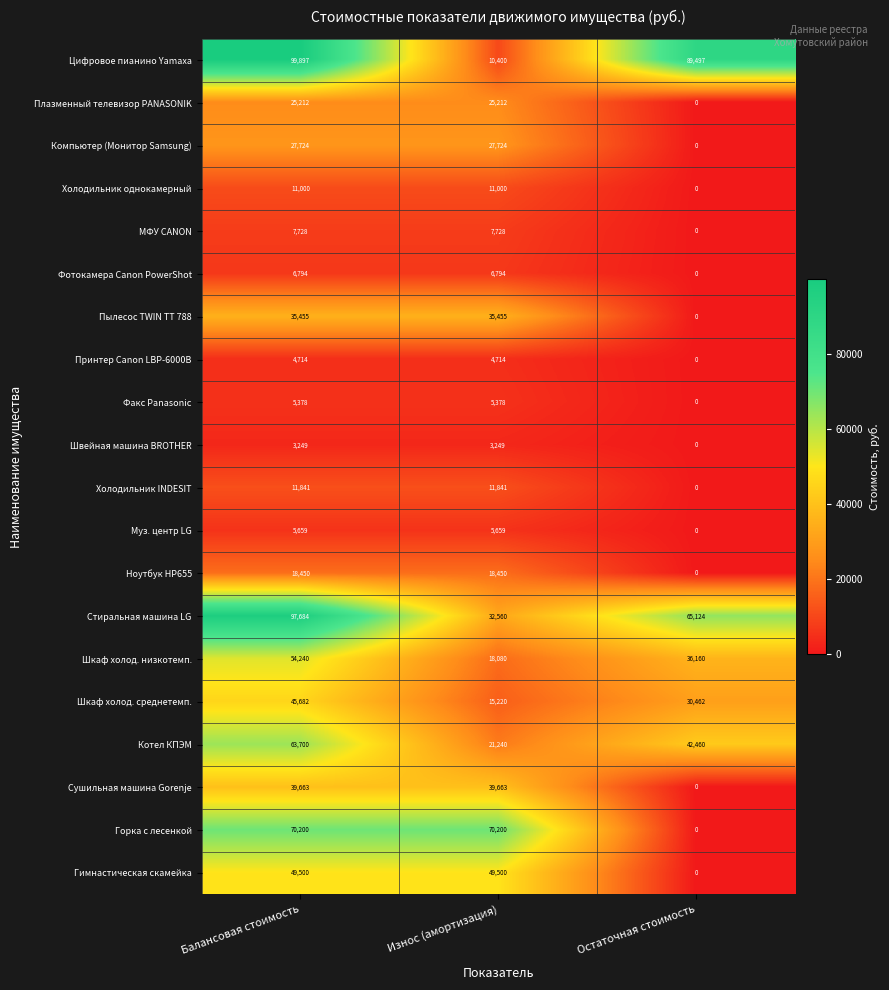

List the series in order of their peak value, lowest first.

Швейная машина BROTHER, Принтер Canon LBP-6000B, Факс Panasonic, Муз. центр LG, Фотокамера Canon PowerShot, МФУ CANON, Холодильник однокамерный, Холодильник INDESIT, Ноутбук HP655, Плазменный телевизор PANASONIK, Компьютер (Монитор Samsung), Пылесос TWIN TT 788, Сушильная машина Gorenje, Шкаф холод. среднетемп., Гимнастическая скамейка, Шкаф холод. низкотемп., Котел КПЭМ, Горка с лесенкой, Стиральная машина LG, Цифровое пианино Yamaxa